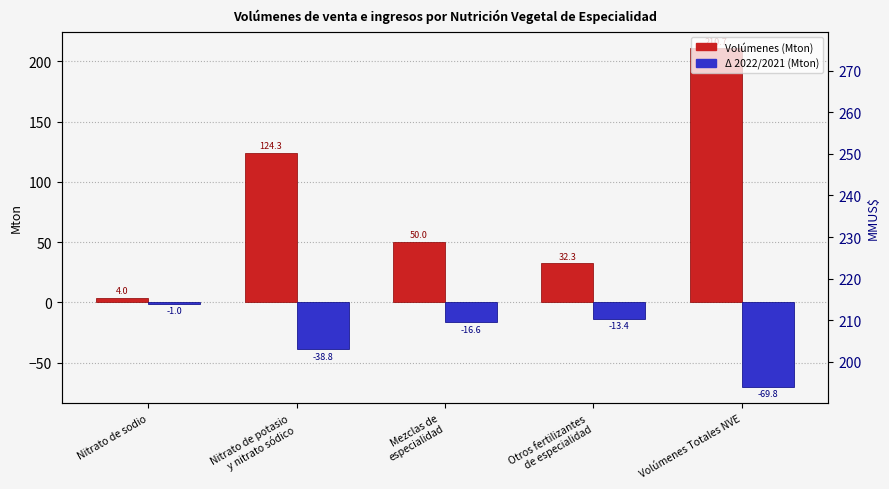

At Mezclas de
especialidad, list the series in order from smallest to largest.

Δ 2022/2021 (Mton), Volúmenes (Mton)